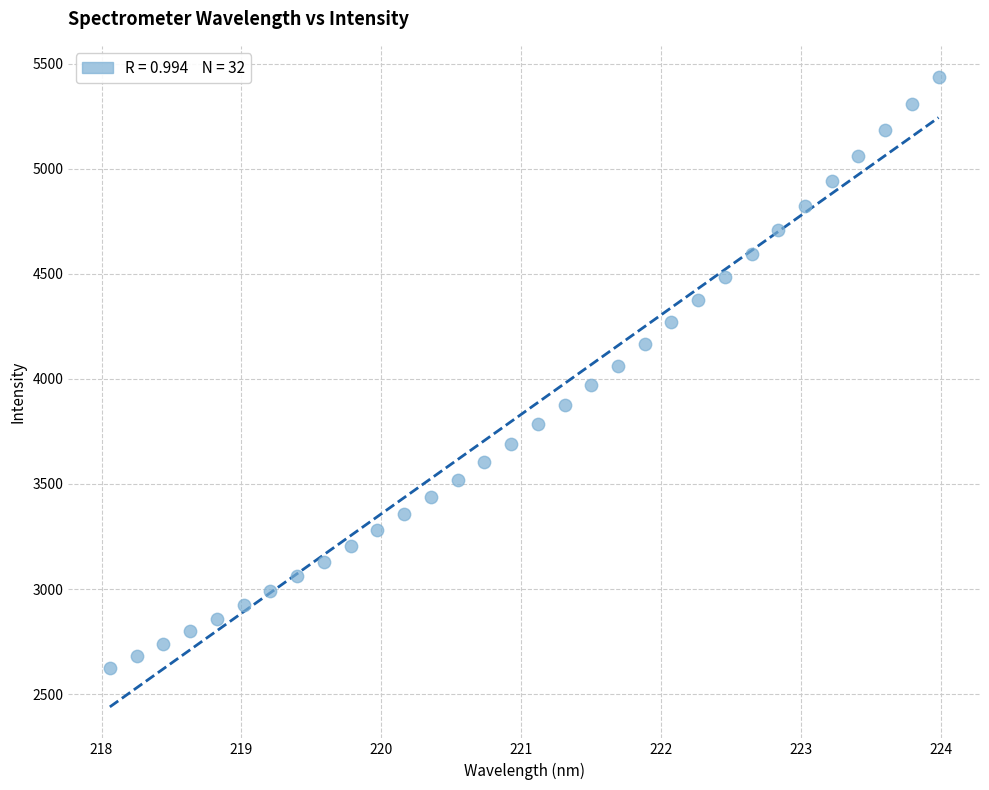

What is the range of X values (max minus min)?

5.9